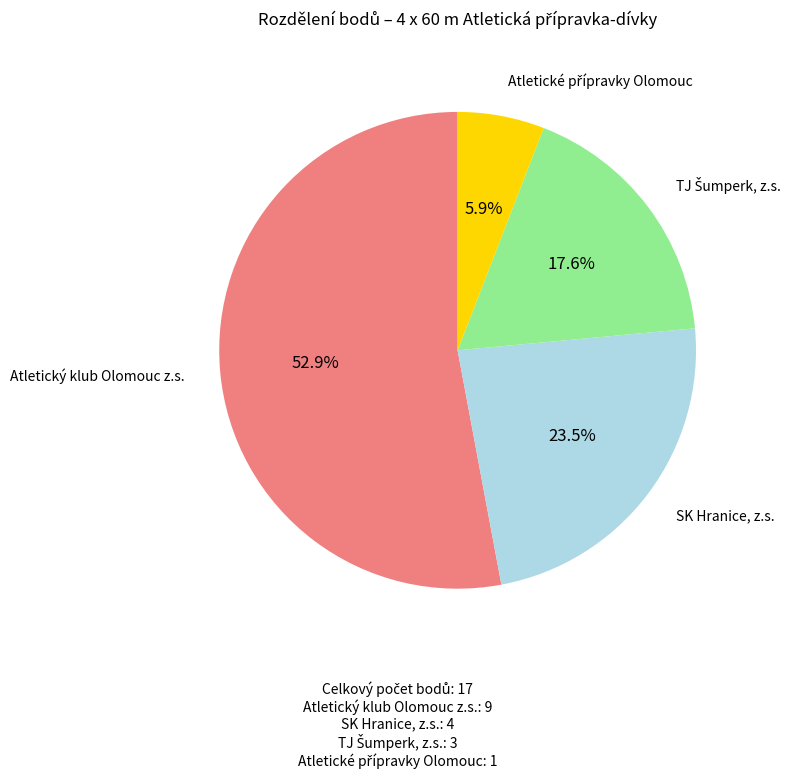

Does any single category account for the majority?

Yes